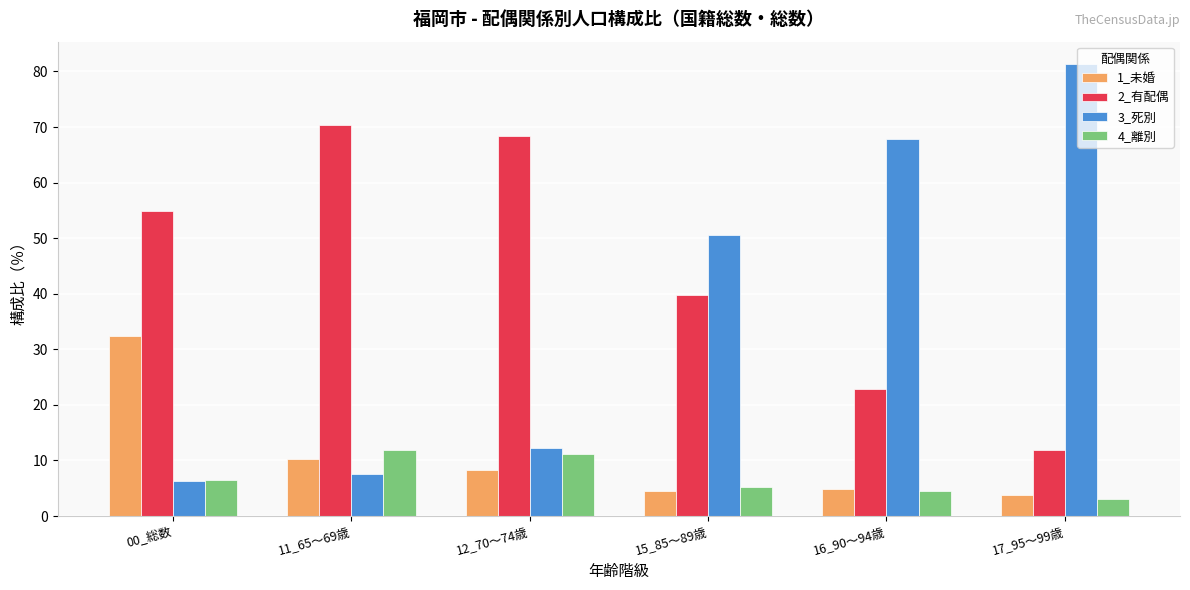

What are all the series names shown in the legend?

1_未婚, 2_有配偶, 3_死別, 4_離別